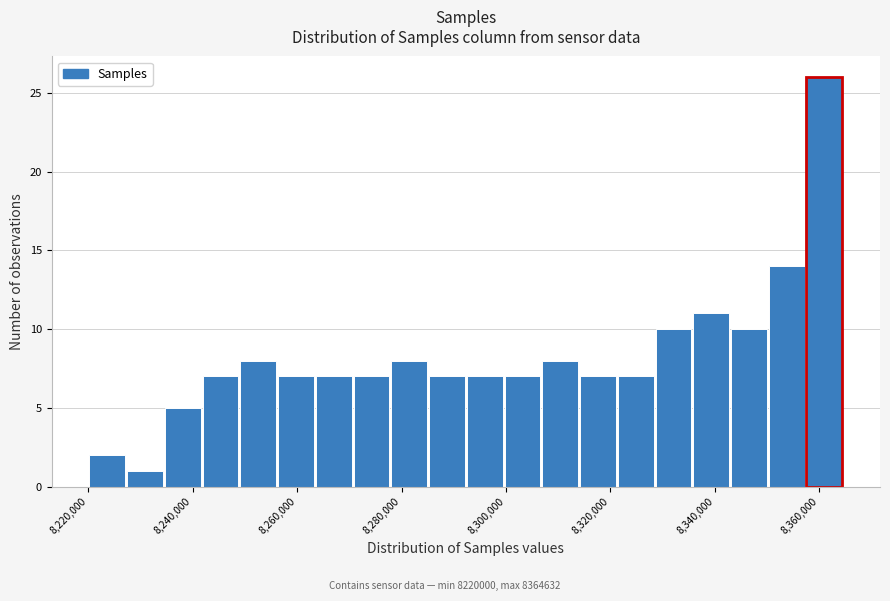

Read against the x-axis, roughly where is the centre of the tallest bar?

8362000